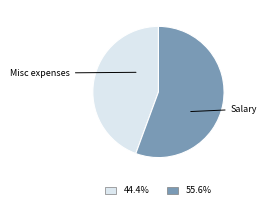

Is there any slice that represents more than half of the pie?

Yes